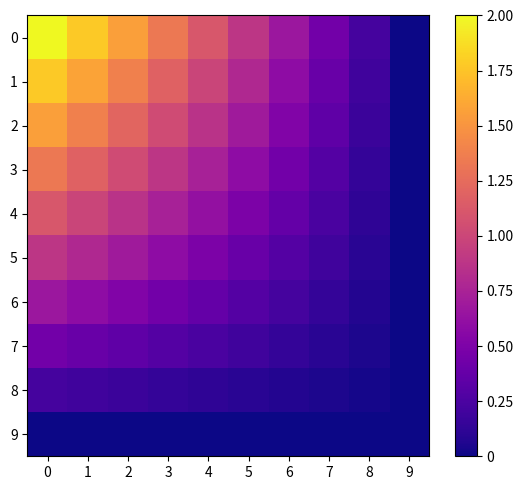

Reading left to right, list all the values displayed in this chart.

0: 0=2.0	1=1.8	2=1.6	3=1.3	4=1.1	5=0.9	6=0.7	7=0.4	8=0.2	9=0.0
1: 0=1.8	1=1.6	2=1.4	3=1.2	4=1.0	5=0.8	6=0.6	7=0.4	8=0.2	9=0.0
2: 0=1.6	1=1.4	2=1.2	3=1.0	4=0.9	5=0.7	6=0.5	7=0.3	8=0.2	9=0.0
3: 0=1.3	1=1.2	2=1.0	3=0.9	4=0.7	5=0.6	6=0.4	7=0.3	8=0.1	9=0.0
4: 0=1.1	1=1.0	2=0.9	3=0.7	4=0.6	5=0.5	6=0.4	7=0.2	8=0.1	9=0.0
5: 0=0.9	1=0.8	2=0.7	3=0.6	4=0.5	5=0.4	6=0.3	7=0.2	8=0.1	9=0.0
6: 0=0.7	1=0.6	2=0.5	3=0.4	4=0.4	5=0.3	6=0.2	7=0.1	8=0.1	9=0.0
7: 0=0.4	1=0.4	2=0.3	3=0.3	4=0.2	5=0.2	6=0.1	7=0.1	8=0.0	9=0.0
8: 0=0.2	1=0.2	2=0.2	3=0.1	4=0.1	5=0.1	6=0.1	7=0.0	8=0.0	9=0.0
9: 0=0.0	1=0.0	2=0.0	3=0.0	4=0.0	5=0.0	6=0.0	7=0.0	8=0.0	9=0.0